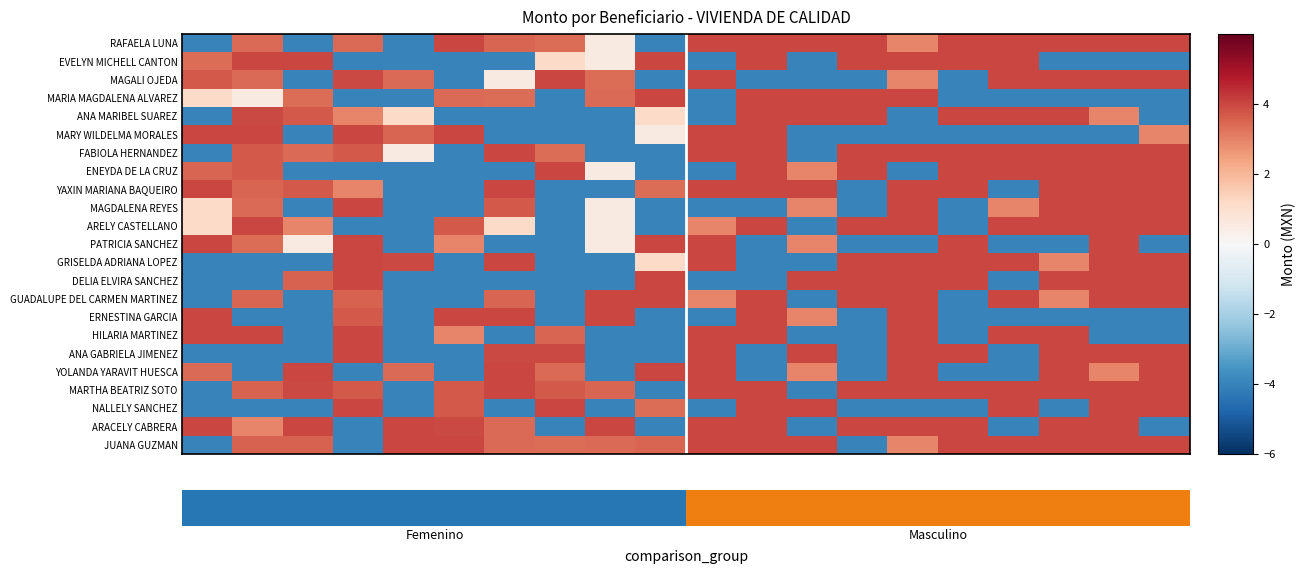

What is the total value across all series at 18?

49.9